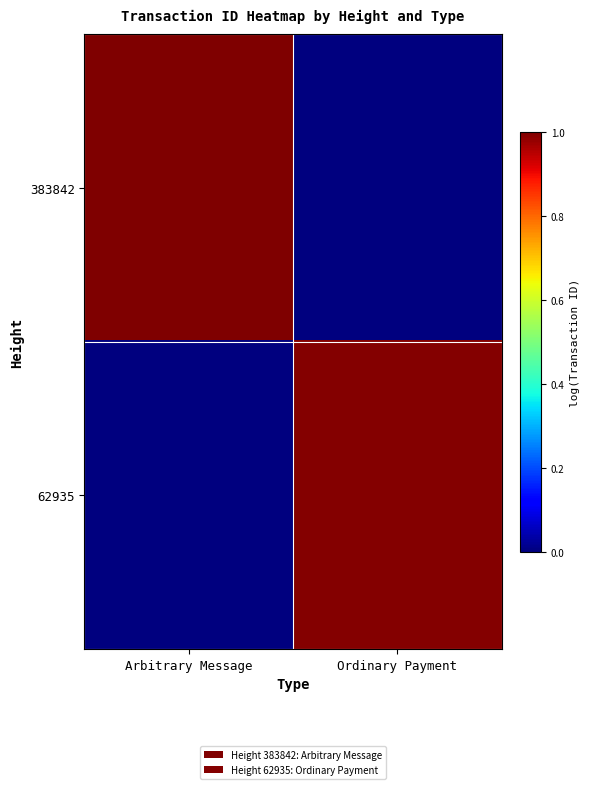

What is the total value across all series at Arbitrary Message?

1.0